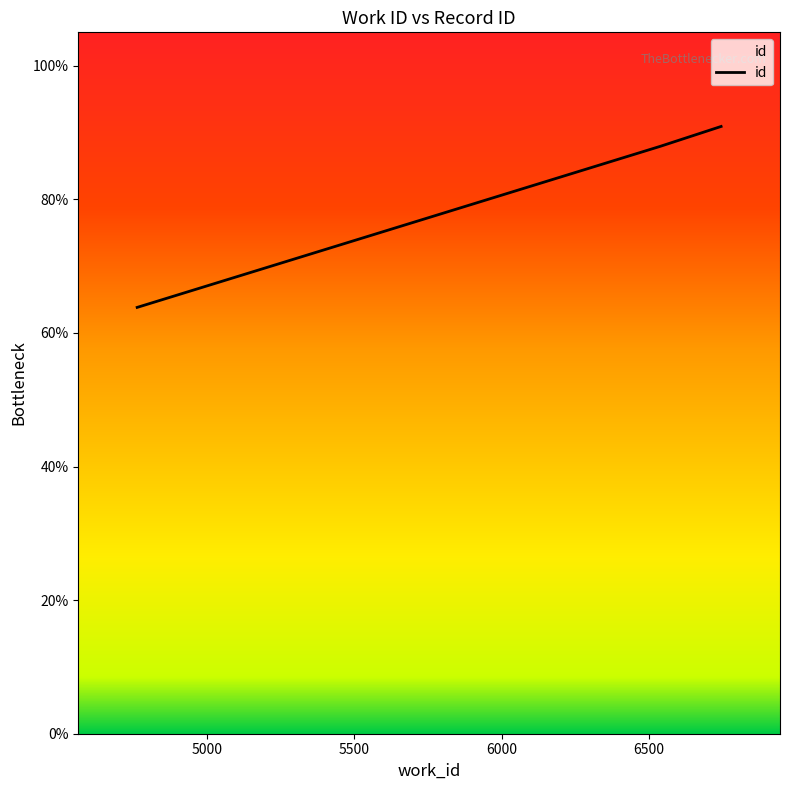

Is this an area chart (filled region under the line)?

Yes